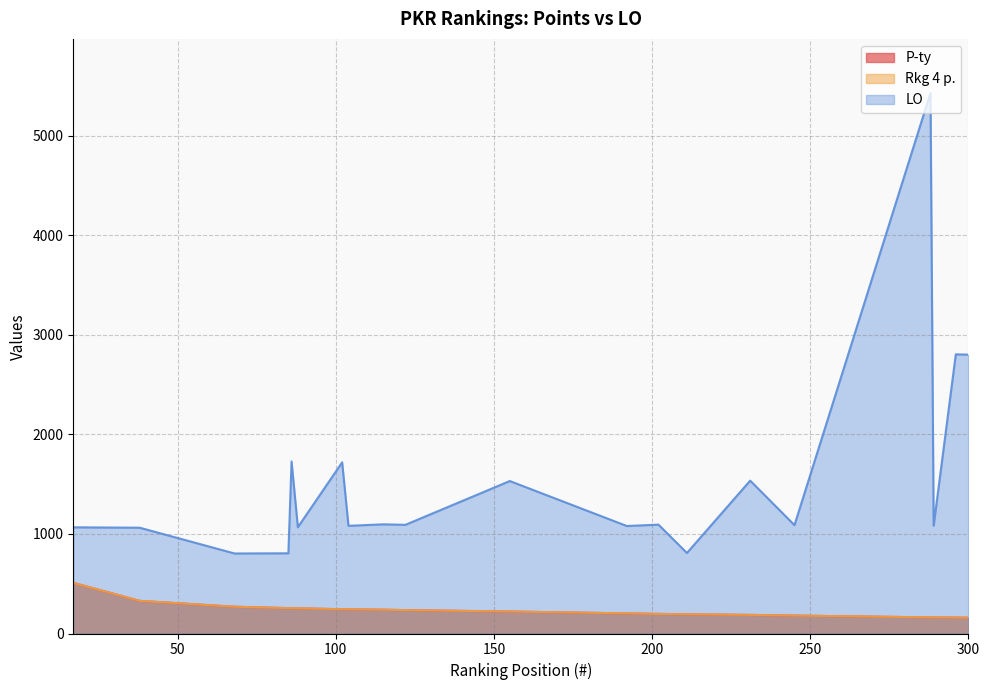

How many lines are shown in the chart?

3